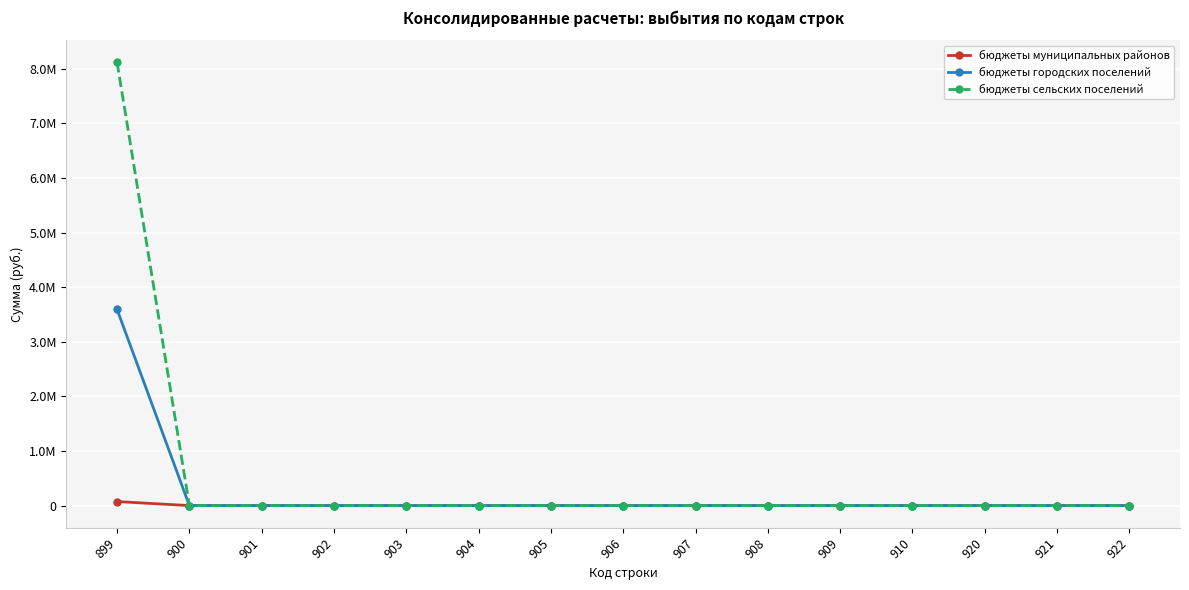

What are all the series names shown in the legend?

бюджеты муниципальных районов, бюджеты городских поселений, бюджеты сельских поселений